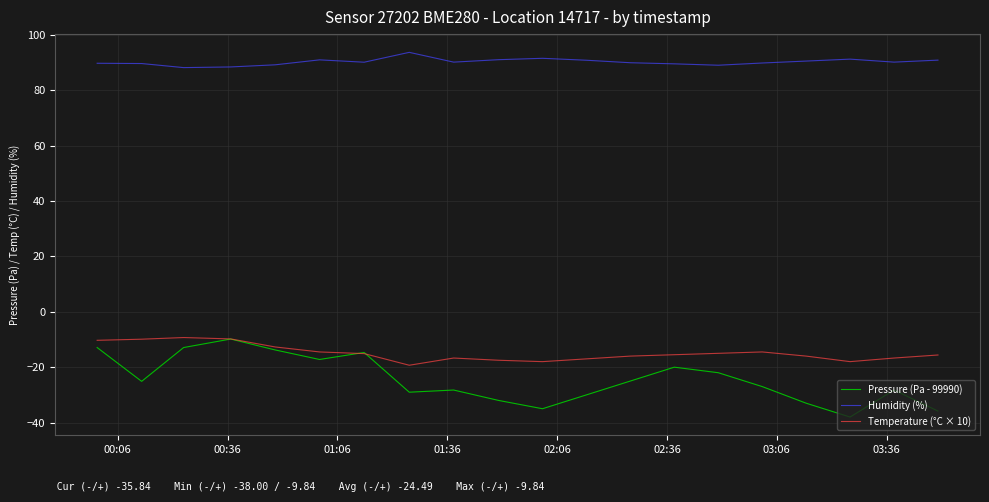

Which series has the largest range (max minus min)?

Pressure (Pa - 99990)